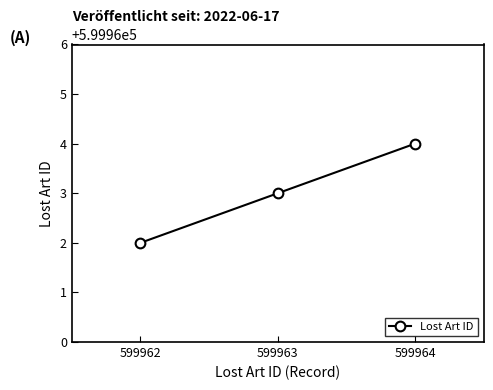

How many data points are less than 599963?

1